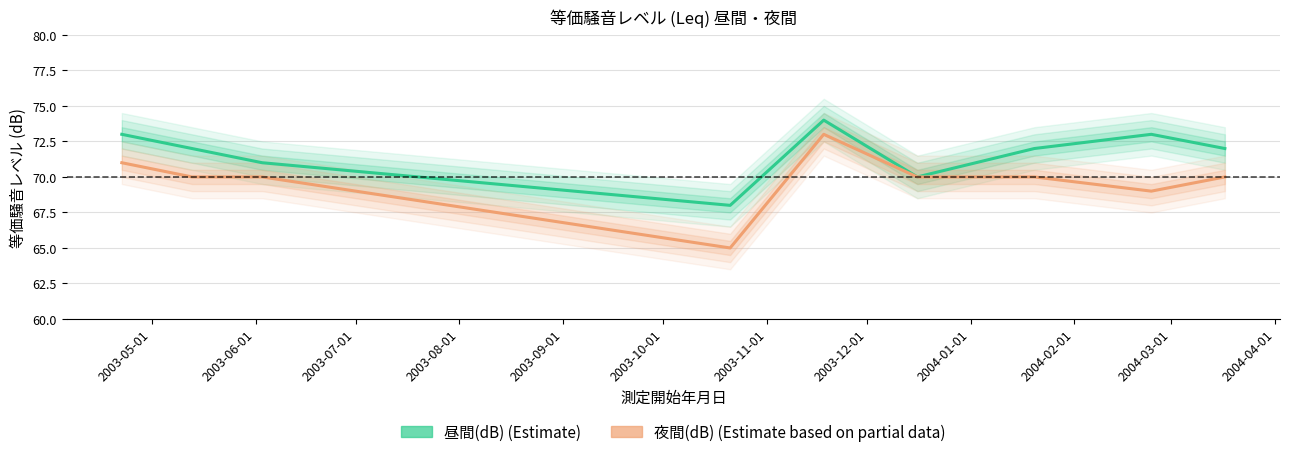

What is the highest value of the 昼間(dB) series?

74